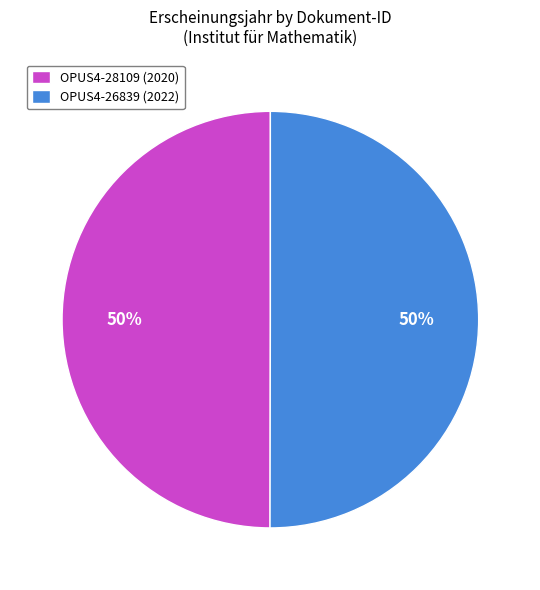

Approximately how many times larger is the value at OPUS4-28109 (2020) compared to OPUS4-26839 (2022)?

1.0